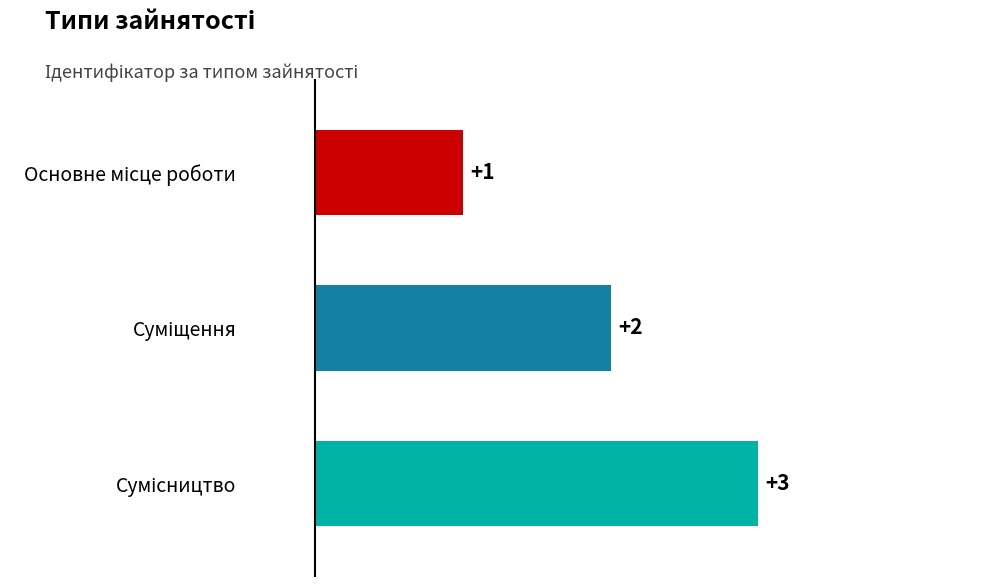

What is the value of the 1st bar from the top?

1